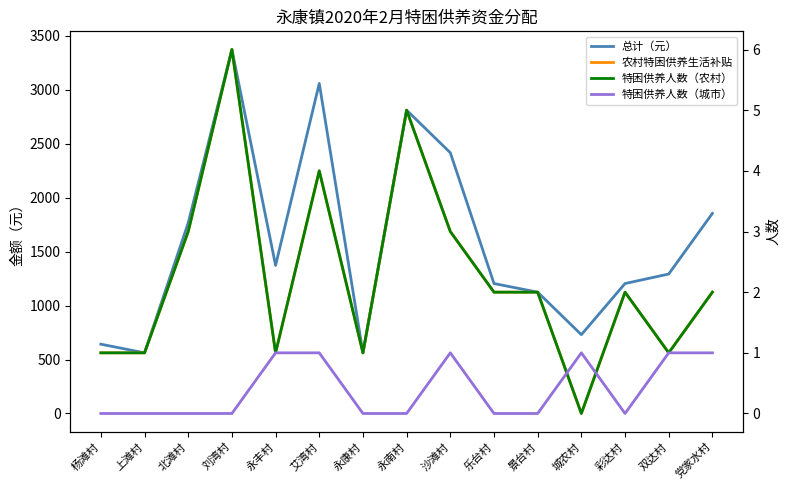

True or false: 特困供养人数（农村） has more than 1 points higher than both neighbors.

True